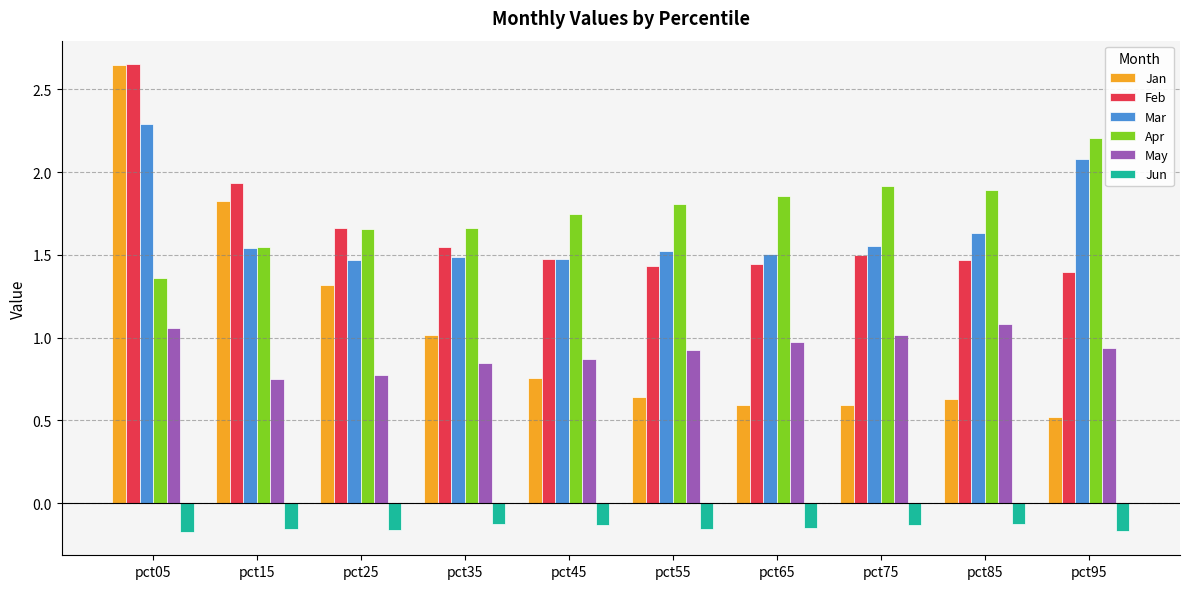

Are the bars grouped side by side (vs. stacked)?

Yes